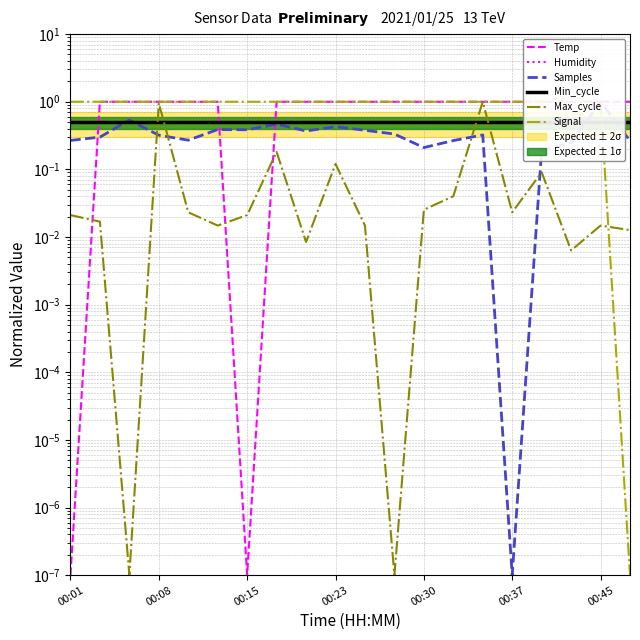

What is the maximum value shown in the chart?

1.0